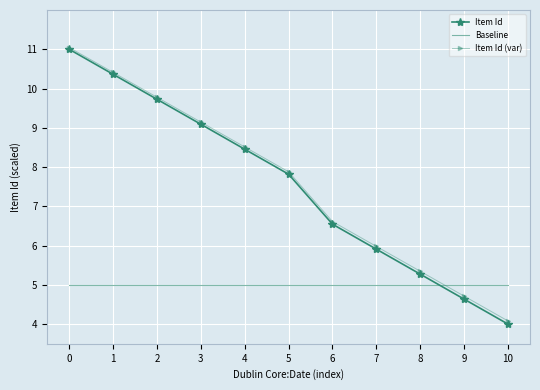

What is the total value across all series at 4?

22.0